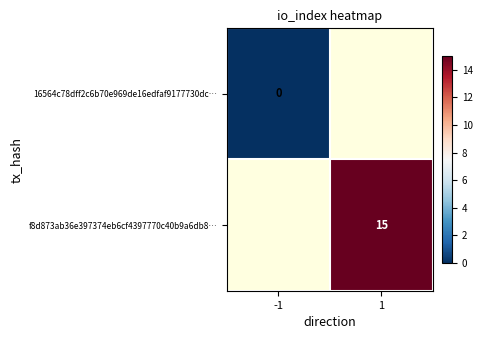

Is it true that f8d873ab36e397374eb6cf4397770c40b9a6db8… equals 15 at 1?

True